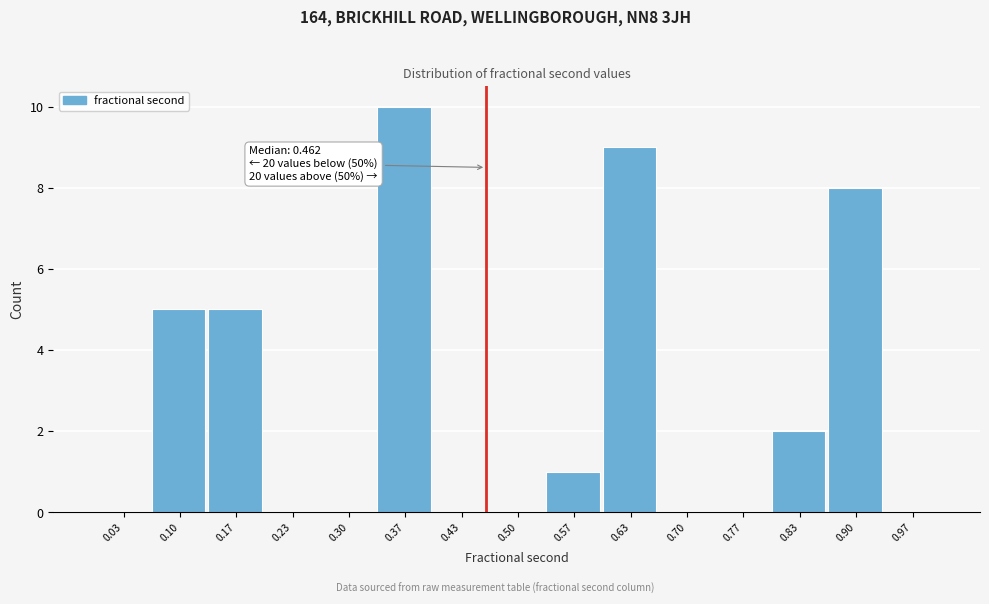

Over which range of the x-axis is the bar tallest?

0.33 to 0.40